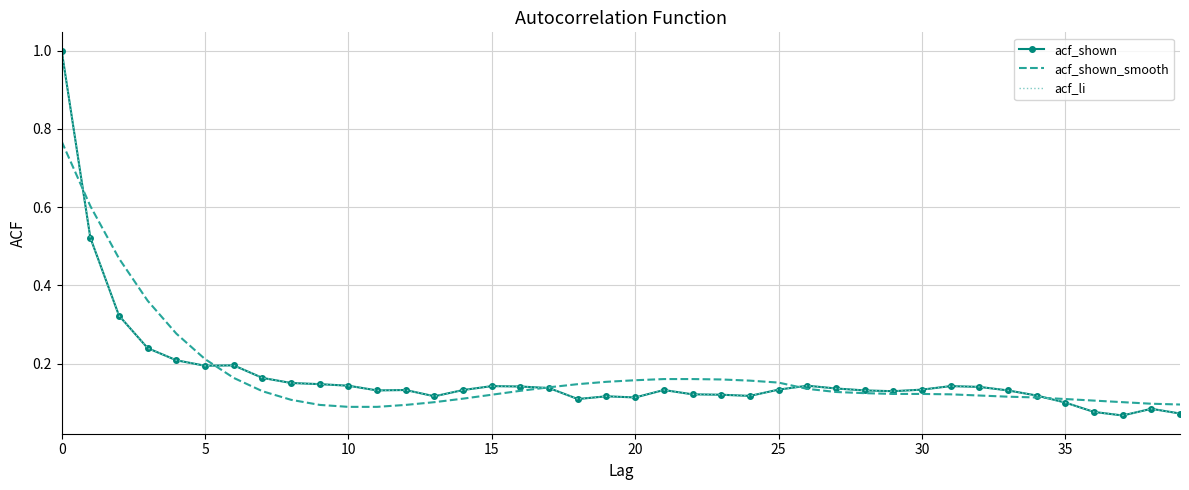

True or false: acf_shown_smooth has more than 2 points higher than both neighbors.

False